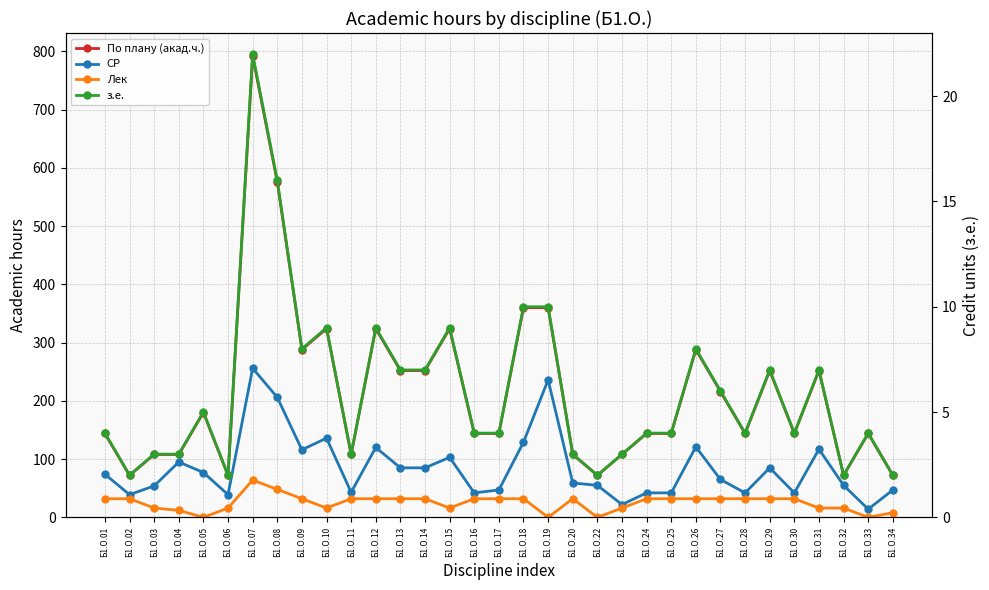

Which series ends up on top after the final intersection of Лек and з.е.?

Лек